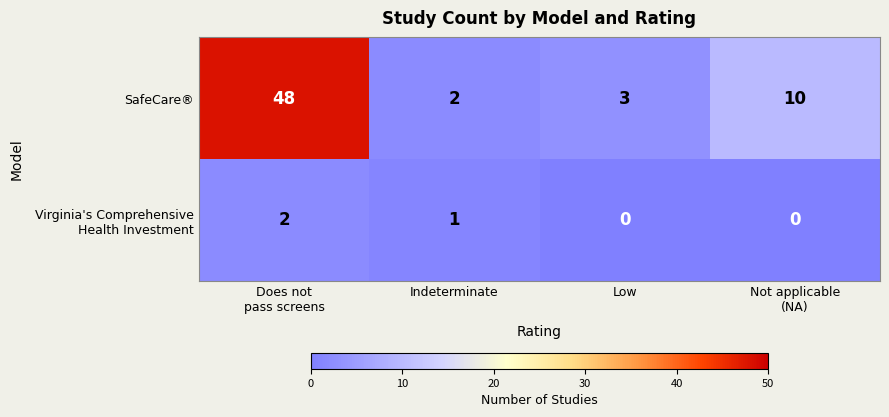

Which series has the largest total across all categories?

SafeCare®